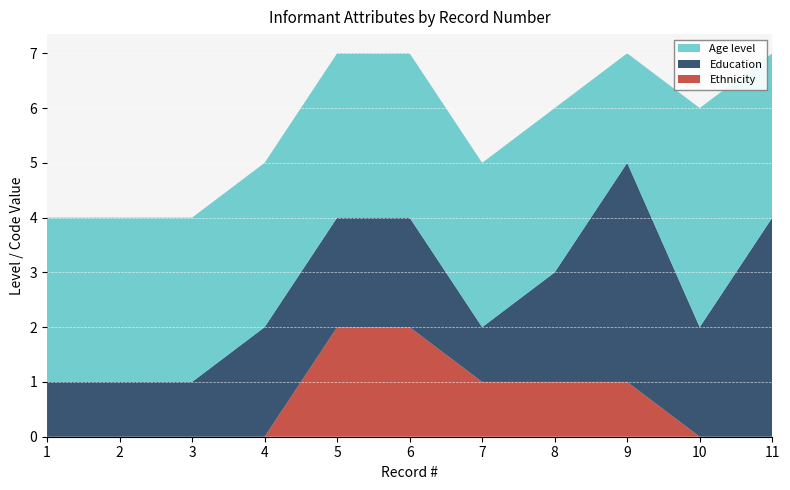

Reading left to right, transcribe all the data shown in this chart.

Age level: 1=3	2=3	3=3	4=3	5=3	6=3	7=3	8=3	9=2	10=4	11=3
Education: 1=1	2=1	3=1	4=2	5=2	6=2	7=1	8=2	9=4	10=2	11=4
Ethnicity: 1=0	2=0	3=0	4=0	5=2	6=2	7=1	8=1	9=1	10=0	11=0